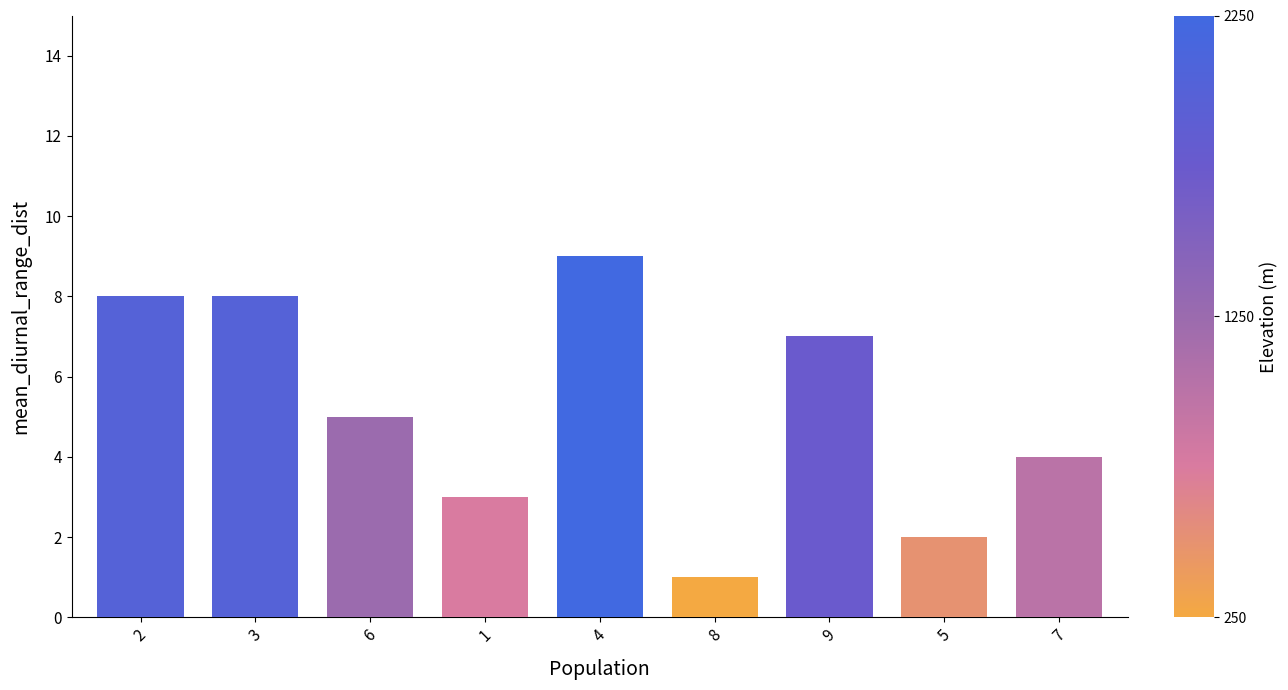

What is the average value?

5